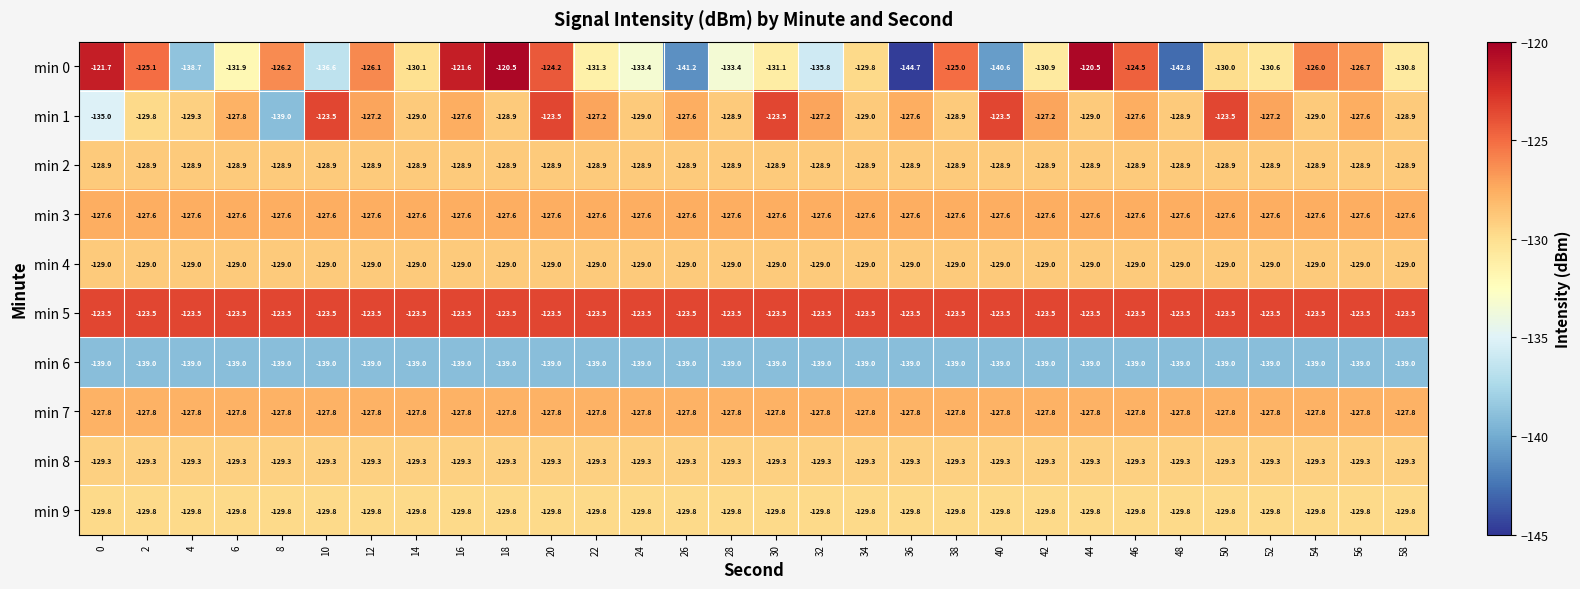

What is the average value of the min 5 series?

-123.5